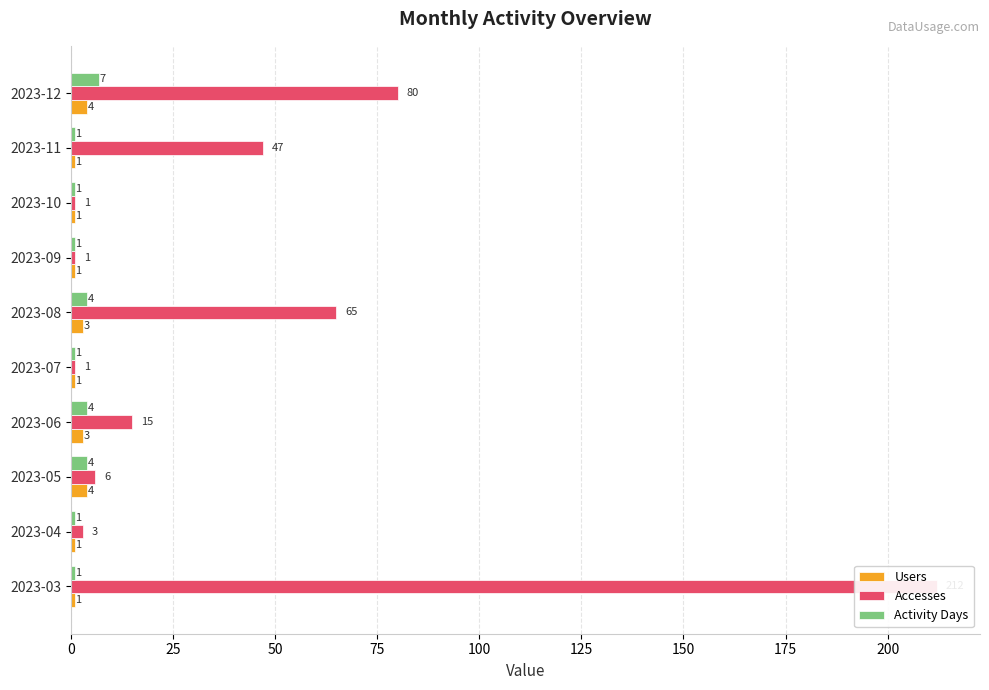

What is the maximum value for Activity Days?

7